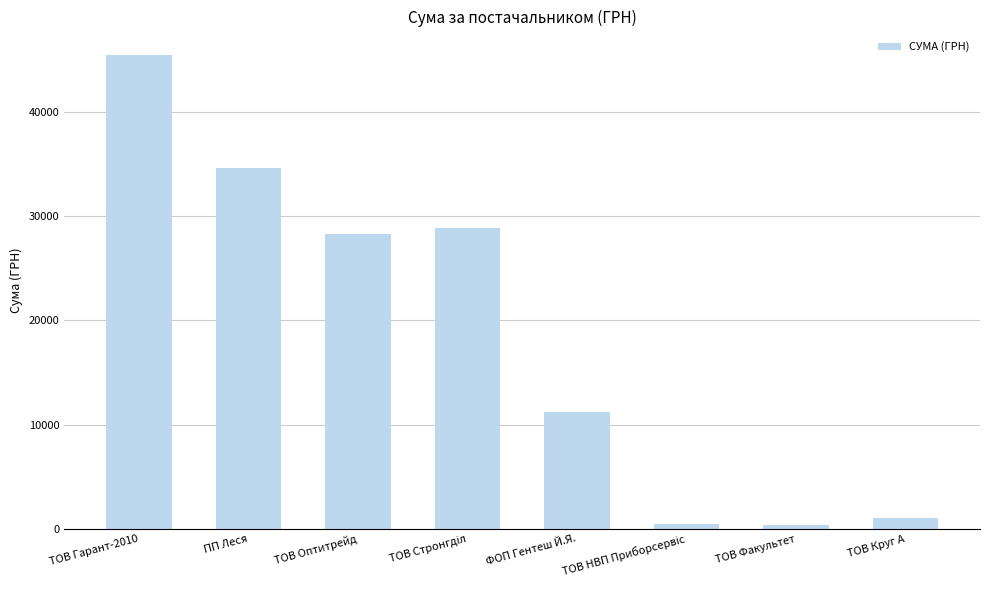

How many distinct data groups are displayed?

1